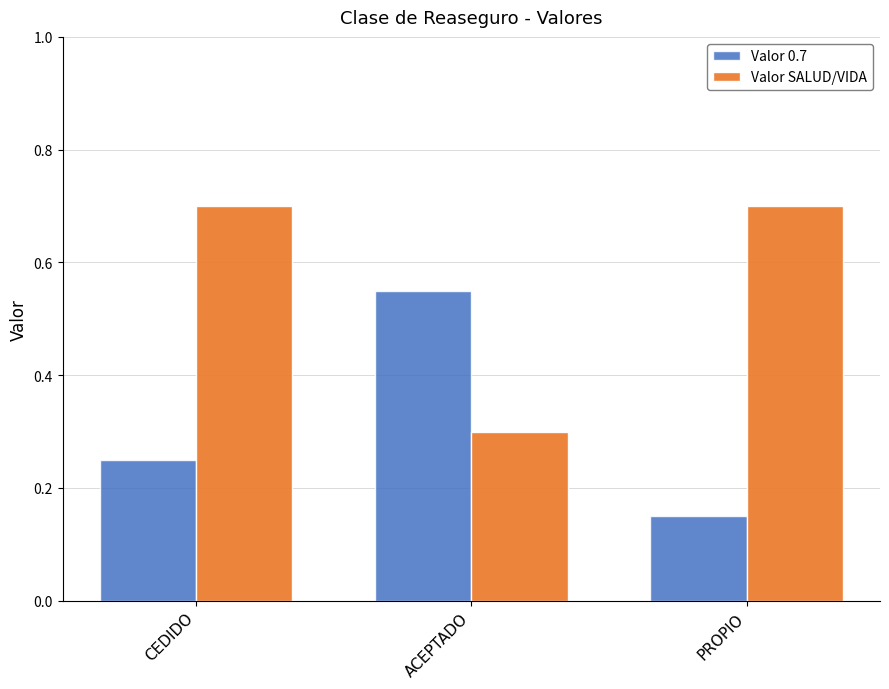

At how many categories does at least one series exceed 0?

3